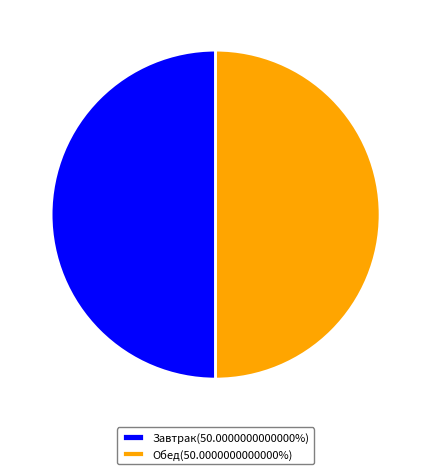

Approximately how many times larger is the value at Обед(50.0000000000000%) compared to Завтрак(50.0000000000000%)?

1.0